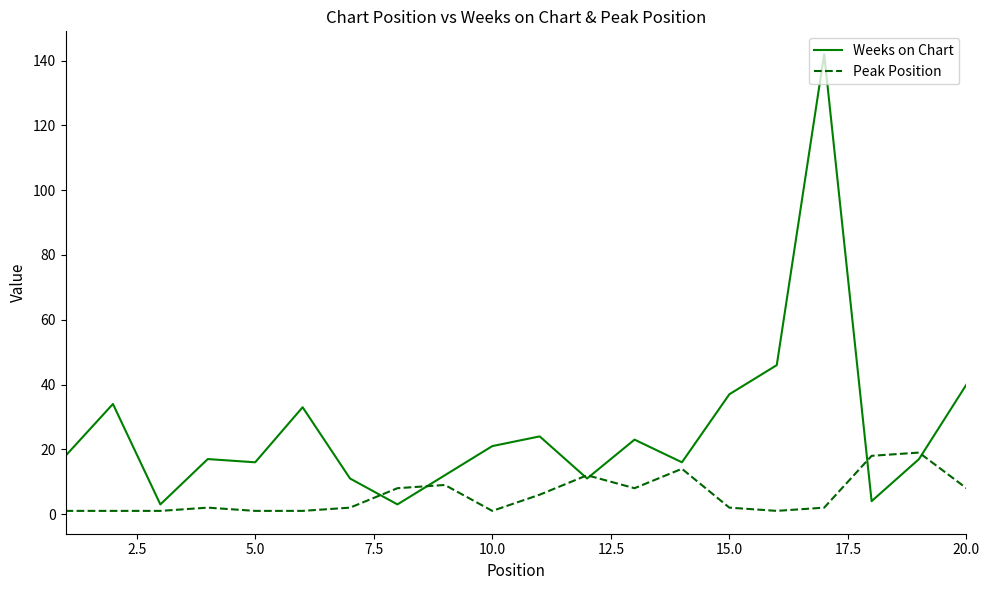

What is the sum of all Peak Position values?

117